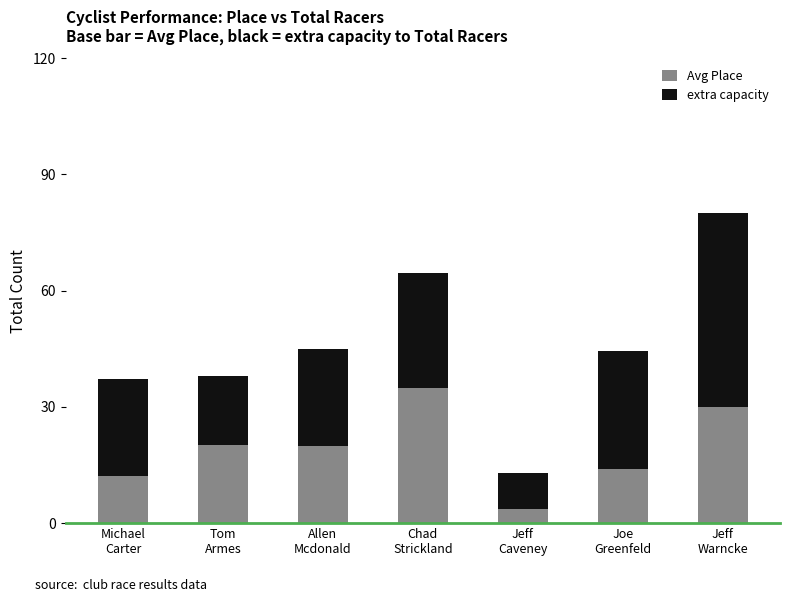

How many data points does each series have?

7